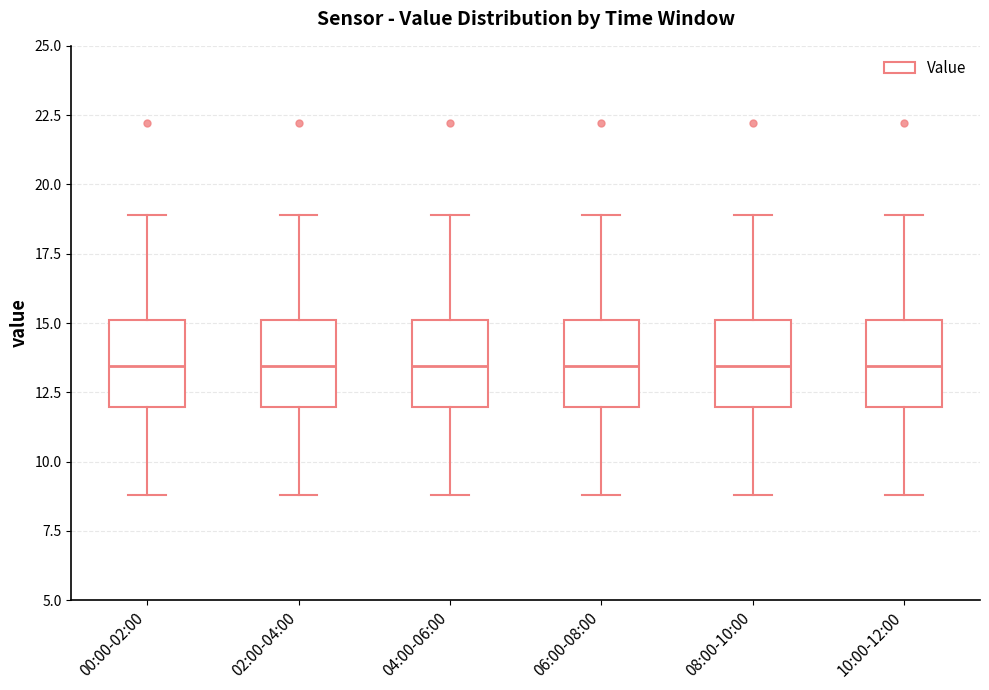

Reading left to right, transcribe this box plot: for each box, give where its median line is, the range the box spans, and where its two whiskers end, as read against the y-axis. The values are not printed on the chart, so give them approximately, as read against the axis.

00:00-02:00: median 13.5, box 12.0 to 15.0, whiskers 9.0 to 19.0
02:00-04:00: median 13.5, box 12.0 to 15.0, whiskers 9.0 to 19.0
04:00-06:00: median 13.5, box 12.0 to 15.0, whiskers 9.0 to 19.0
06:00-08:00: median 13.5, box 12.0 to 15.0, whiskers 9.0 to 19.0
08:00-10:00: median 13.5, box 12.0 to 15.0, whiskers 9.0 to 19.0
10:00-12:00: median 13.5, box 12.0 to 15.0, whiskers 9.0 to 19.0